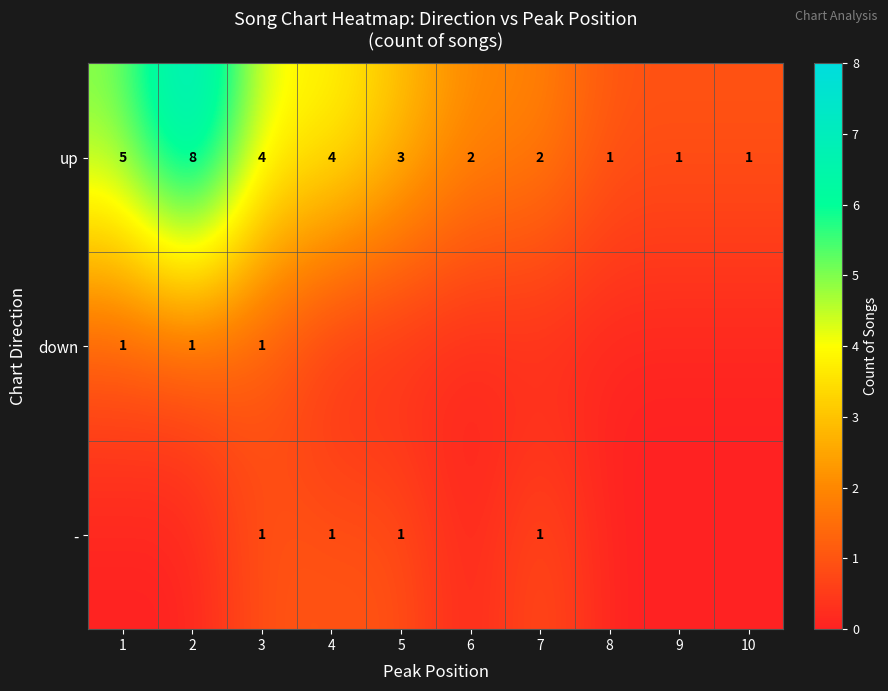

What is the difference between the up values at 6 and 2?

6